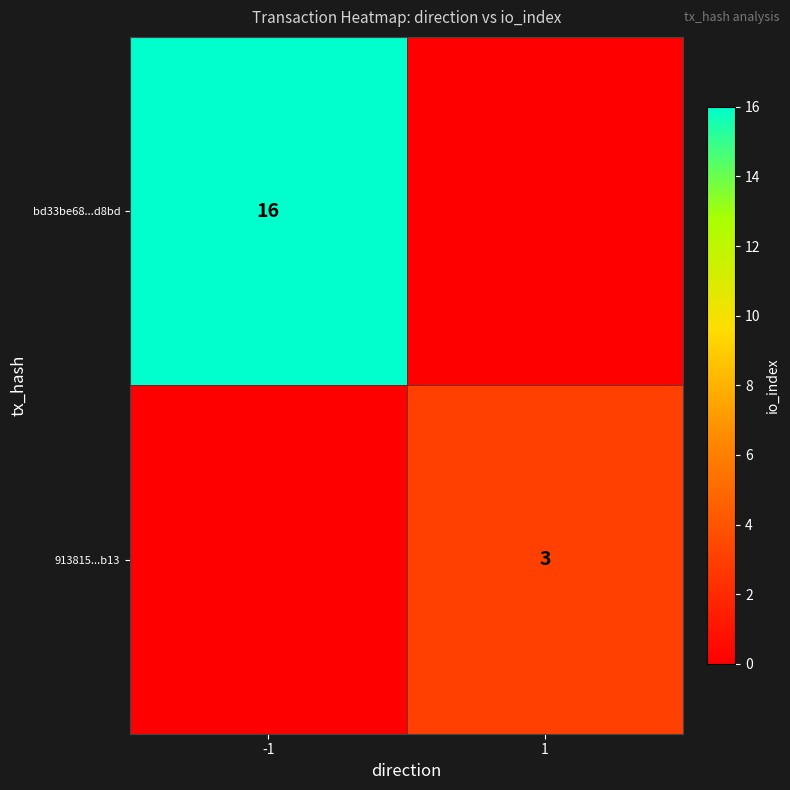

The value of 913815...b13 at 1 is 2. True or false?

False